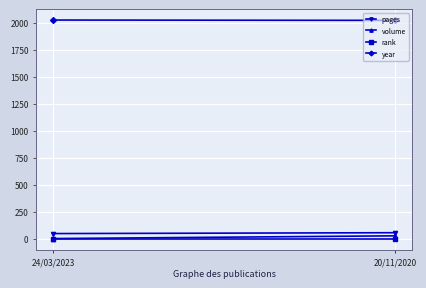

Where is volume nearest to the value 14?

24/03/2023